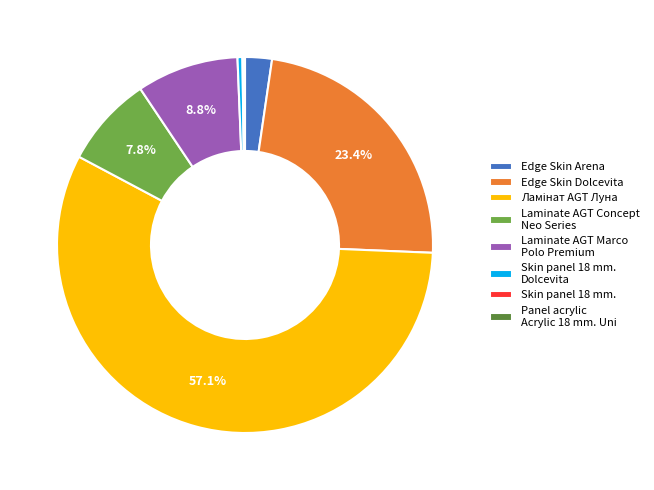

Does any single category account for the majority?

Yes